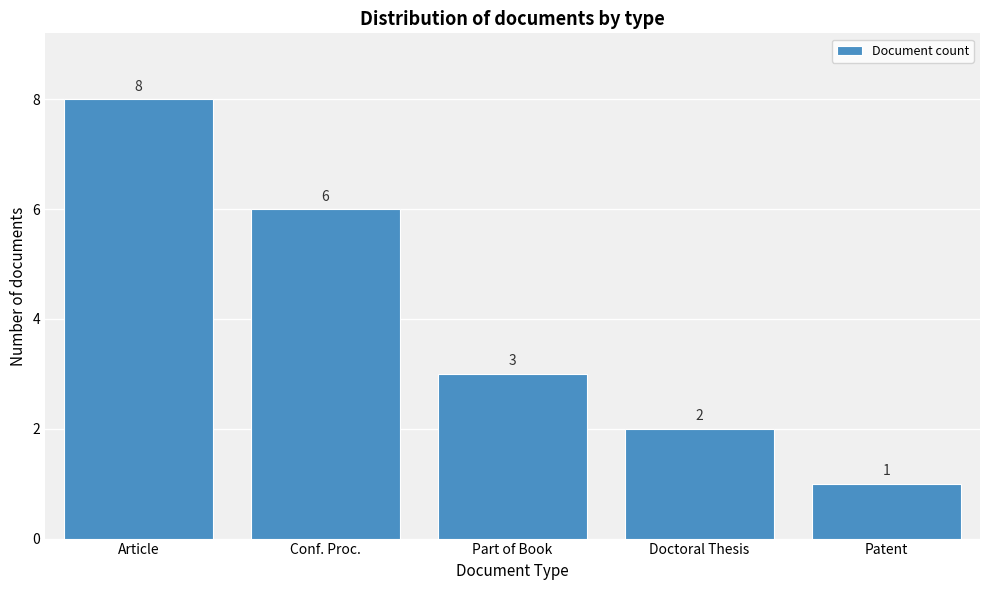

Reading right to left, transcribe all the data shown in this chart.

1	2	3	6	8